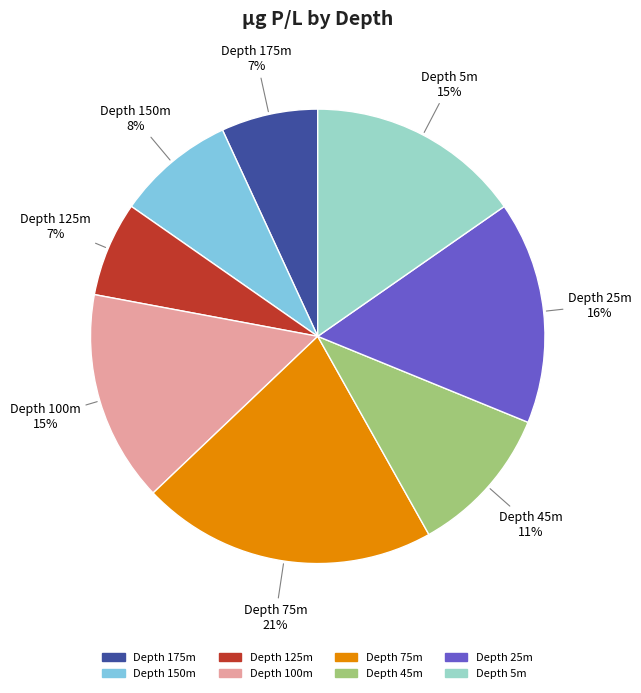

To the nearest percent, what is the difference between the largest and smallest slice percentages?

14%